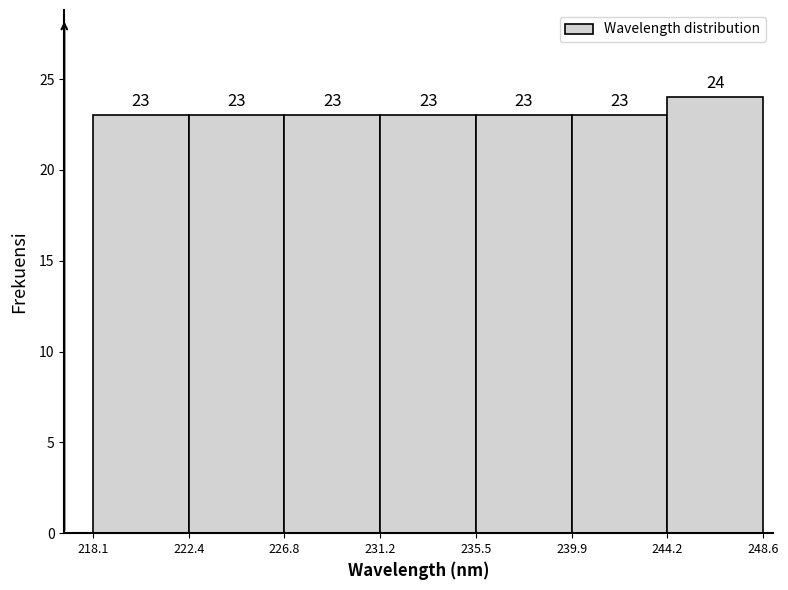

Reading left to right, transcribe this chart: for each bar, give the range it covers on the x-axis and its height.

218.1 to 222.4: 23
222.4 to 226.8: 23
226.8 to 231.2: 23
231.2 to 235.5: 23
235.5 to 239.9: 23
239.9 to 244.2: 23
244.2 to 248.6: 24